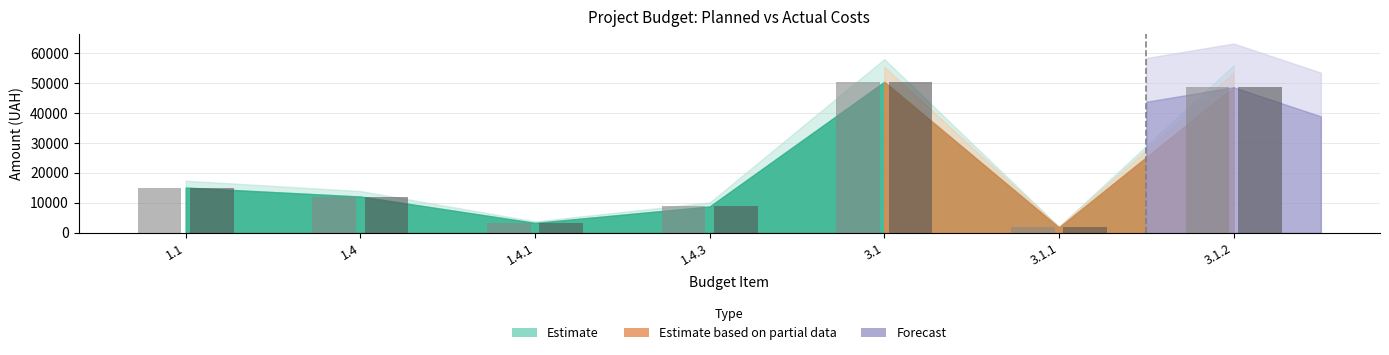

Reading left to right, transcribe all the data shown in this chart.

Planned Grant (UKF): 15128.0	12128.2	3328.2	8800.0	50400.0	1800.0	48600.0
Actual Grant (UKF): 15114.6	12125.2	3325.2	8800.0	50400.0	1800.0	48600.0
Planned Co-financing: 15128.0	3328.2	3328.2	0.0	0.0	0.0	0.0
Actual Co-financing: 15114.6	3325.2	3325.2	0.0	0.0	0.0	0.0
Total Planned: 15128.0	12128.2	3328.2	8800.0	50400.0	1800.0	48600.0
Total Actual: 15114.6	12125.2	3325.2	8800.0	50400.0	1800.0	48600.0